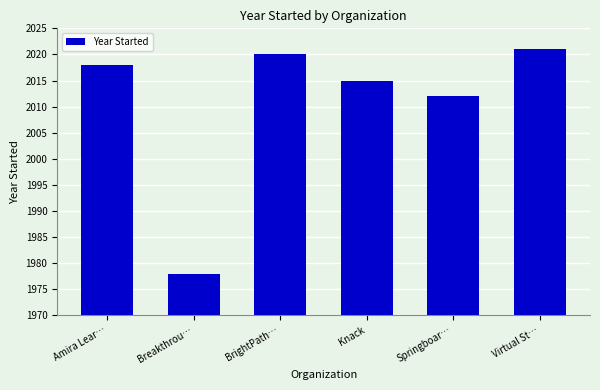

How many values are below 2018?

3